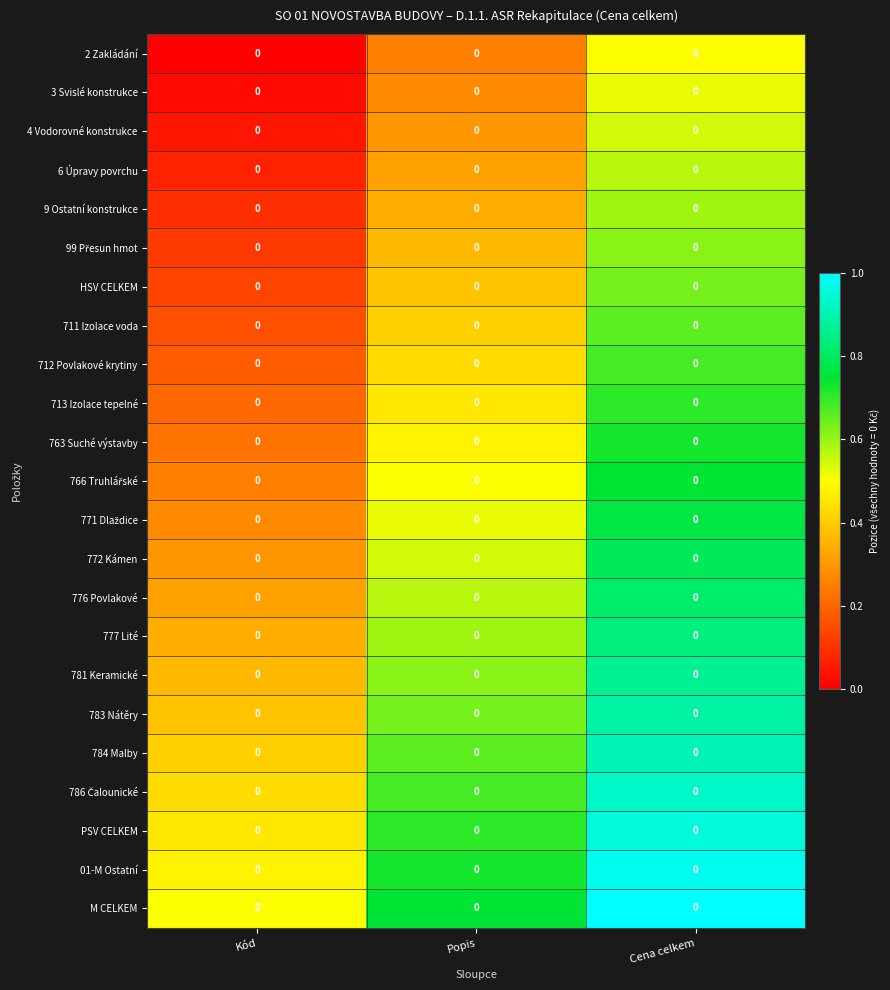

Between Kód and Cena celkem, which is larger?

Cena celkem